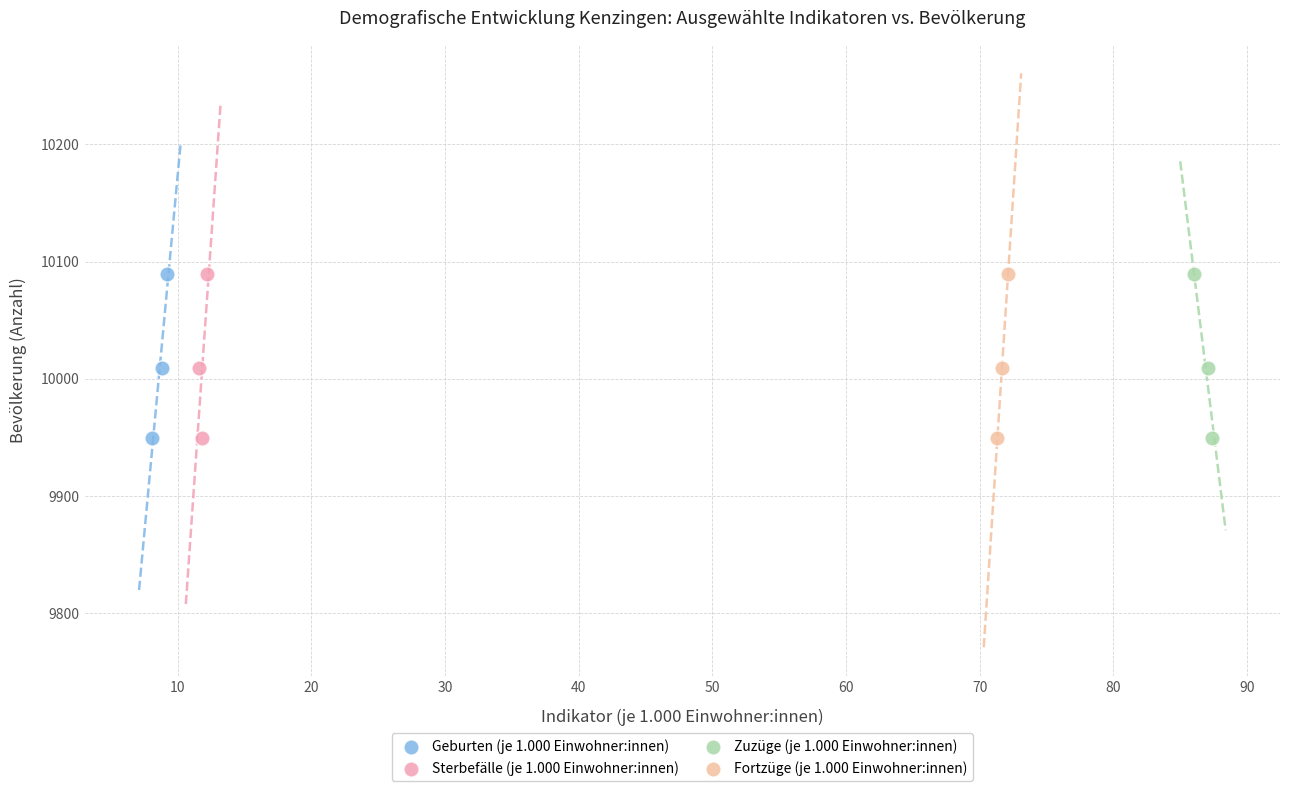

What are all the series names shown in the legend?

Geburten (je 1.000 Einwohner:innen), Sterbefälle (je 1.000 Einwohner:innen), Zuzüge (je 1.000 Einwohner:innen), Fortzüge (je 1.000 Einwohner:innen)